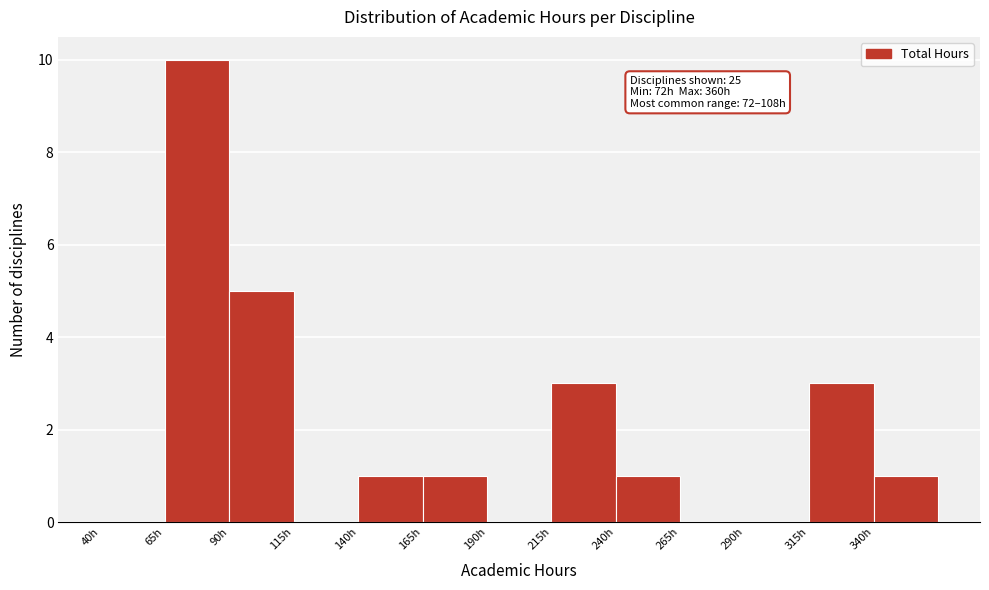

Which range on the x-axis has the tallest bar?

65 to 90